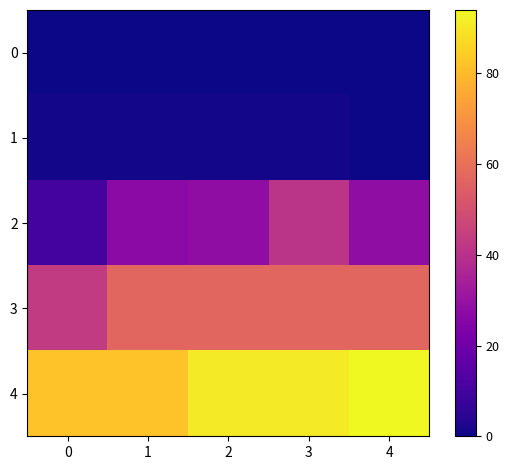

Count the number of data series in this chart.

5